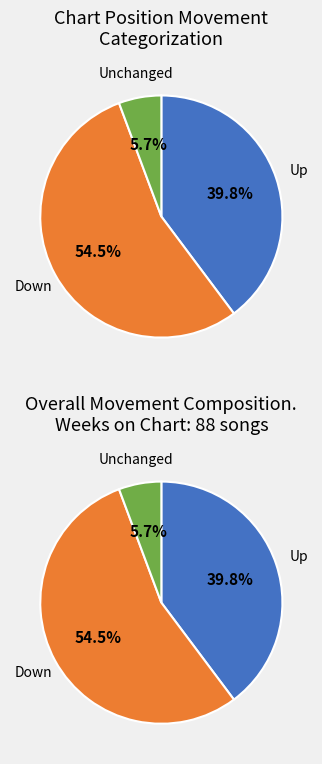

Does down account for over 50% of the chart?

Yes